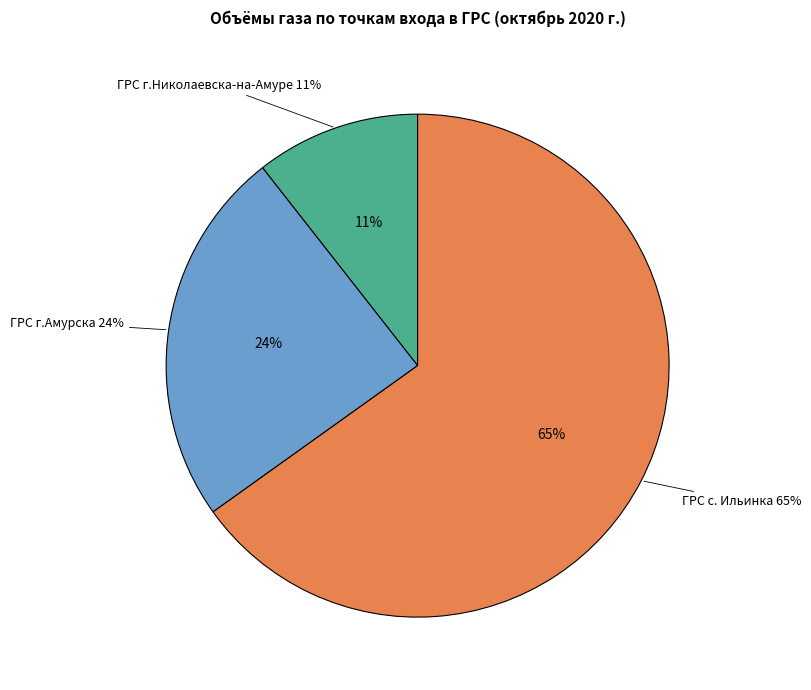

How much of the chart is everything except ГРС г.Амурска?

75.7%